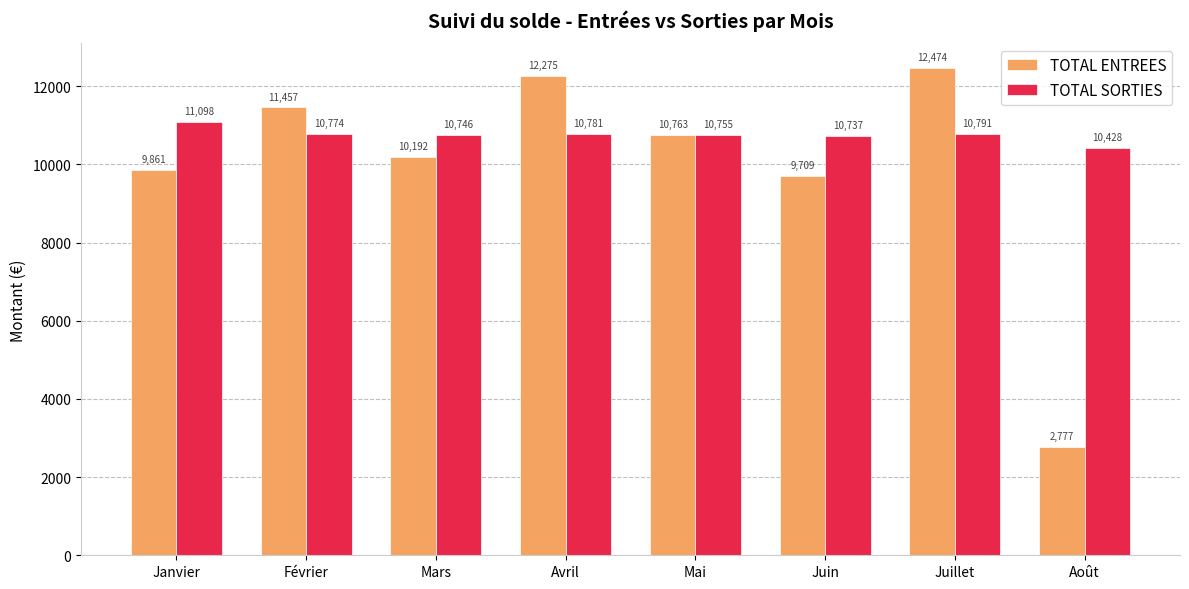

What is the sum of the TOTAL SORTIES values at Mars and Août?

21174.0